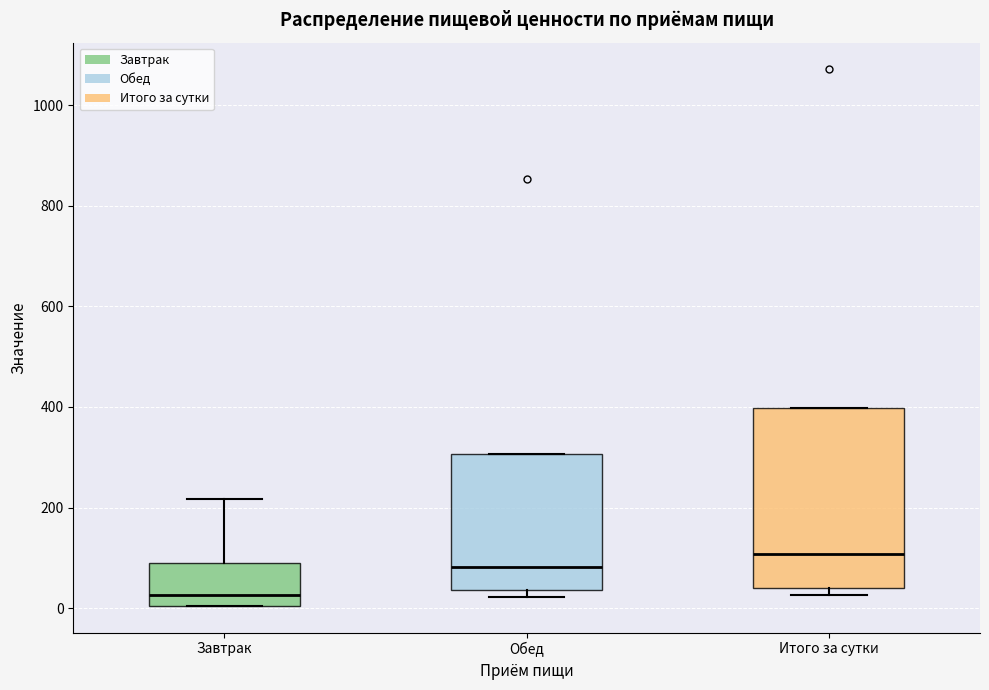

Which box's median line is the lowest?

Завтрак